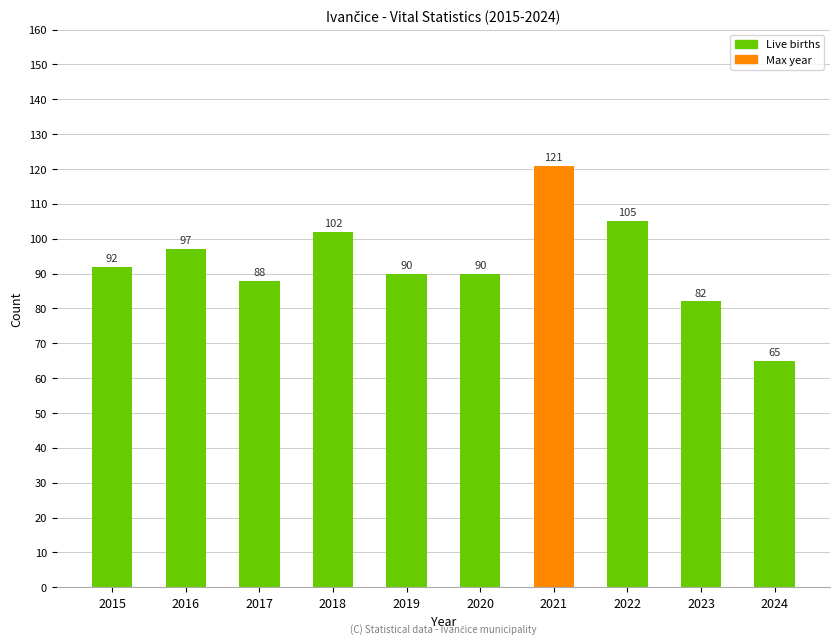

How many distinct data groups are displayed?

1